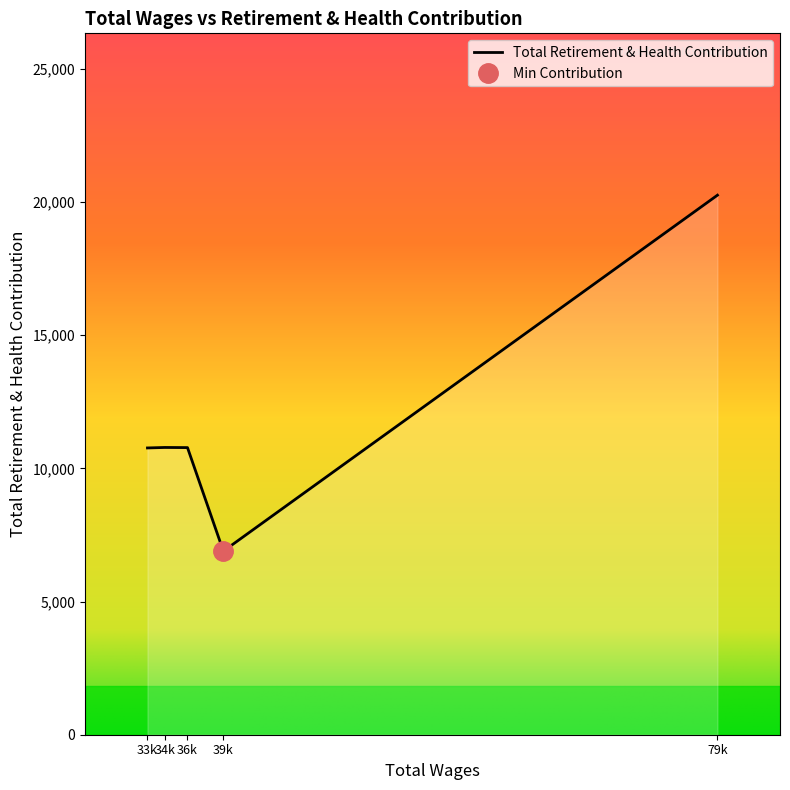

At which label does Total Retirement & Health Contribution reach its peak?

79k